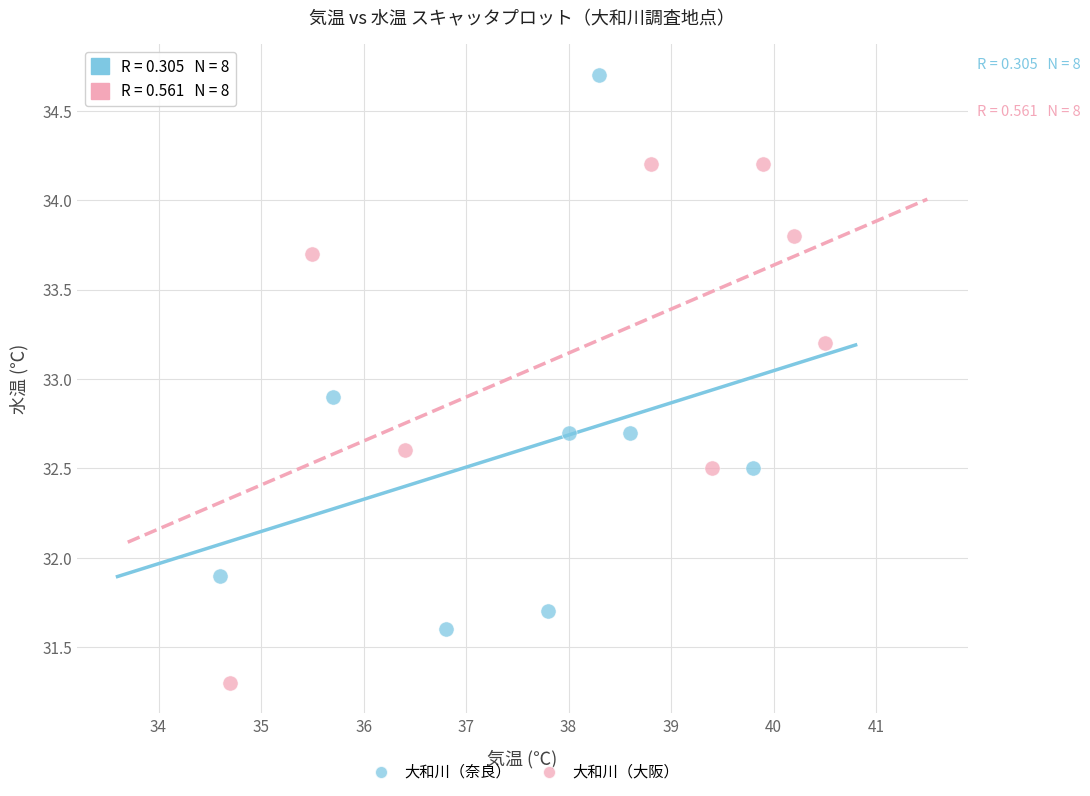

Which series reaches the maximum Y coordinate?

大和川（奈良）